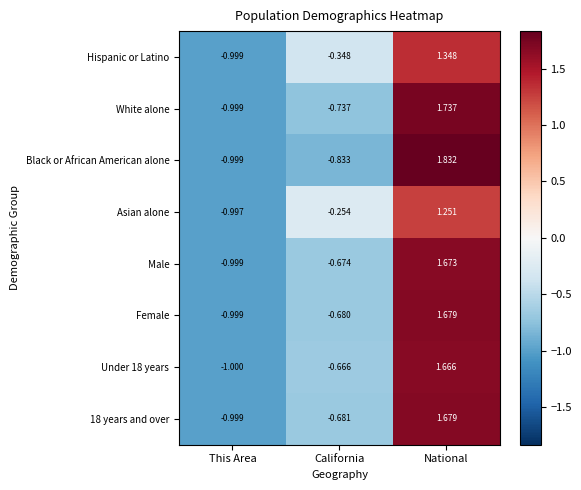

Which series has the largest range (max minus min)?

Black or African American alone